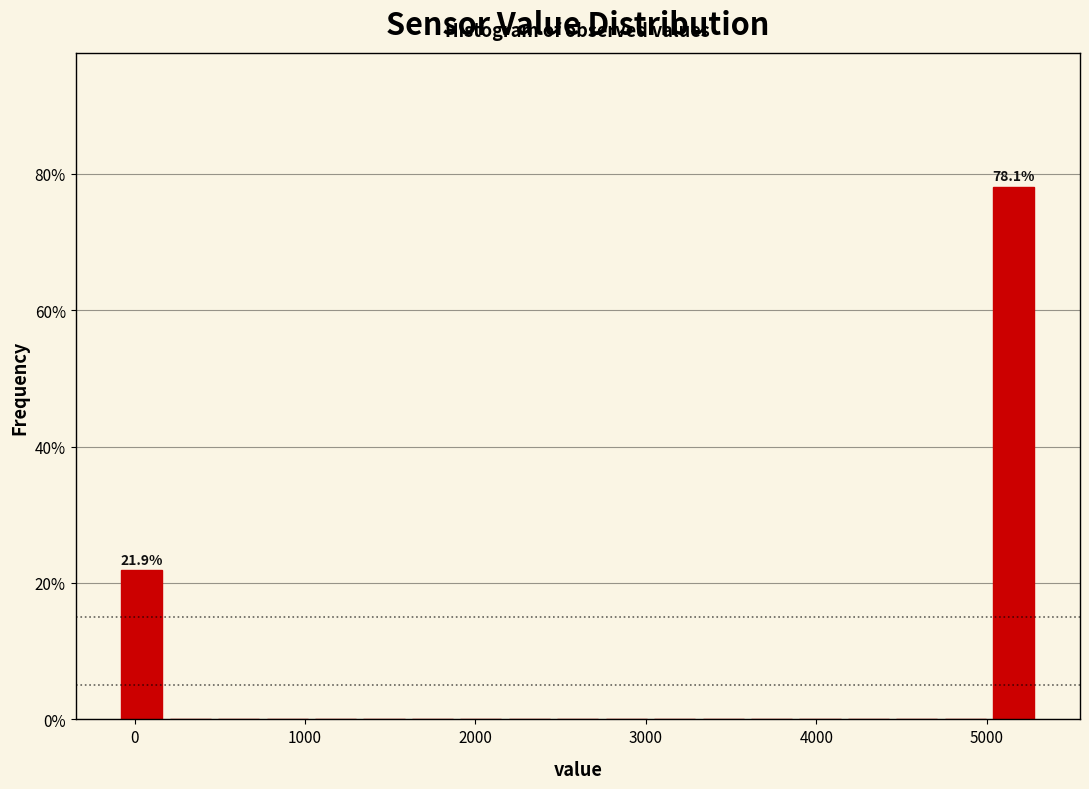

Read against the x-axis, roughly where is the centre of the tallest bar?

5200